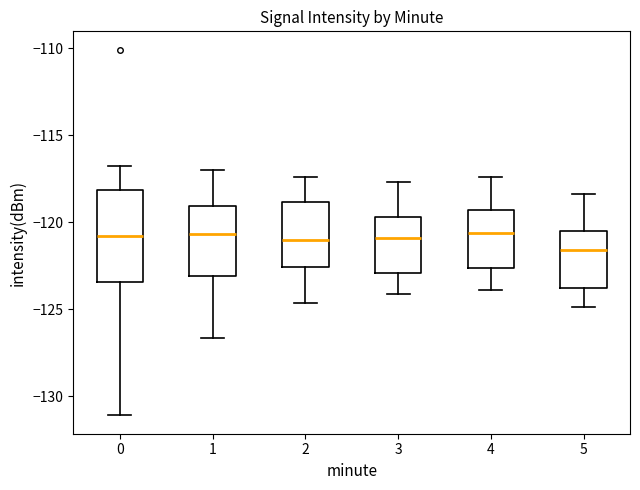

Where does the upper whisker of the box at x = 3 end on the y-axis? The values are not printed on the chart, so give them approximately, as read against the axis.

-117.5